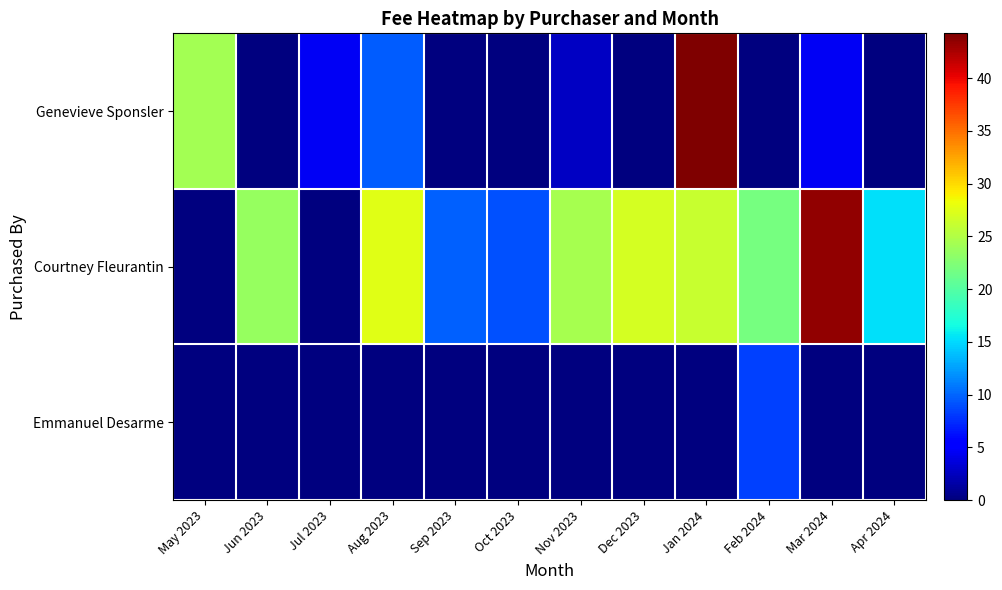

At which category does the chart reach its minimum across all series?

Jun 2023